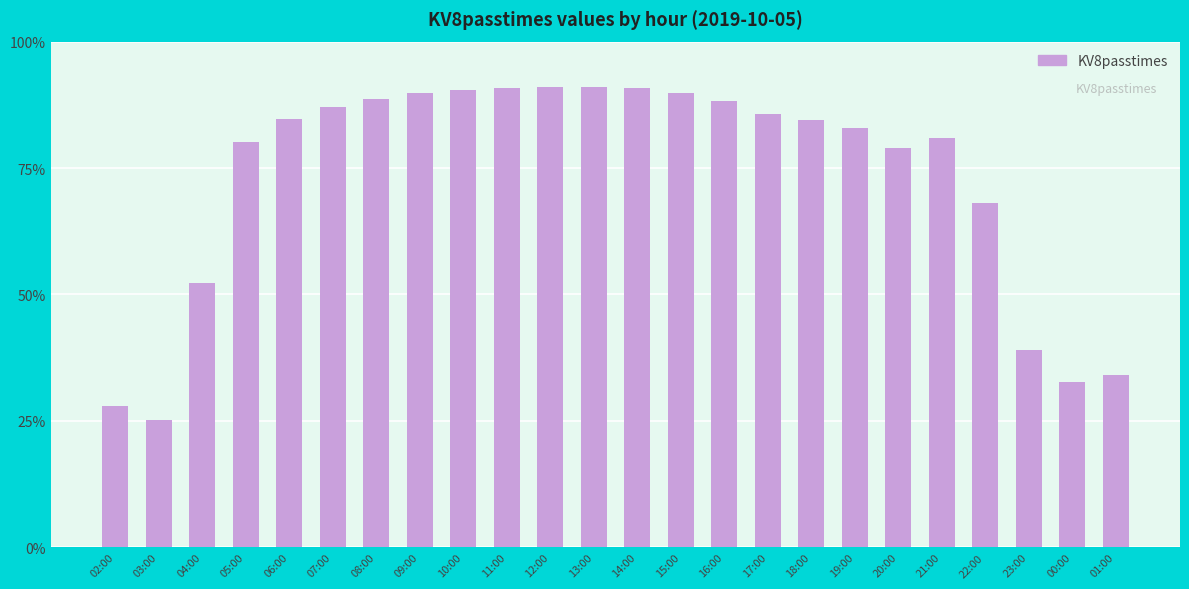

Rank the categories by value from lowest to highest.

03:00, 02:00, 00:00, 01:00, 23:00, 04:00, 22:00, 20:00, 05:00, 21:00, 19:00, 18:00, 06:00, 17:00, 07:00, 16:00, 08:00, 09:00, 15:00, 10:00, 11:00, 14:00, 13:00, 12:00